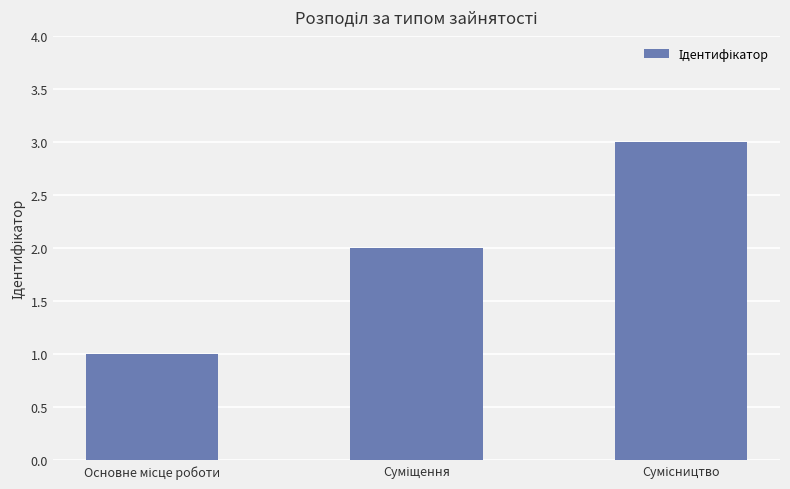

What is the smallest value displayed?

1